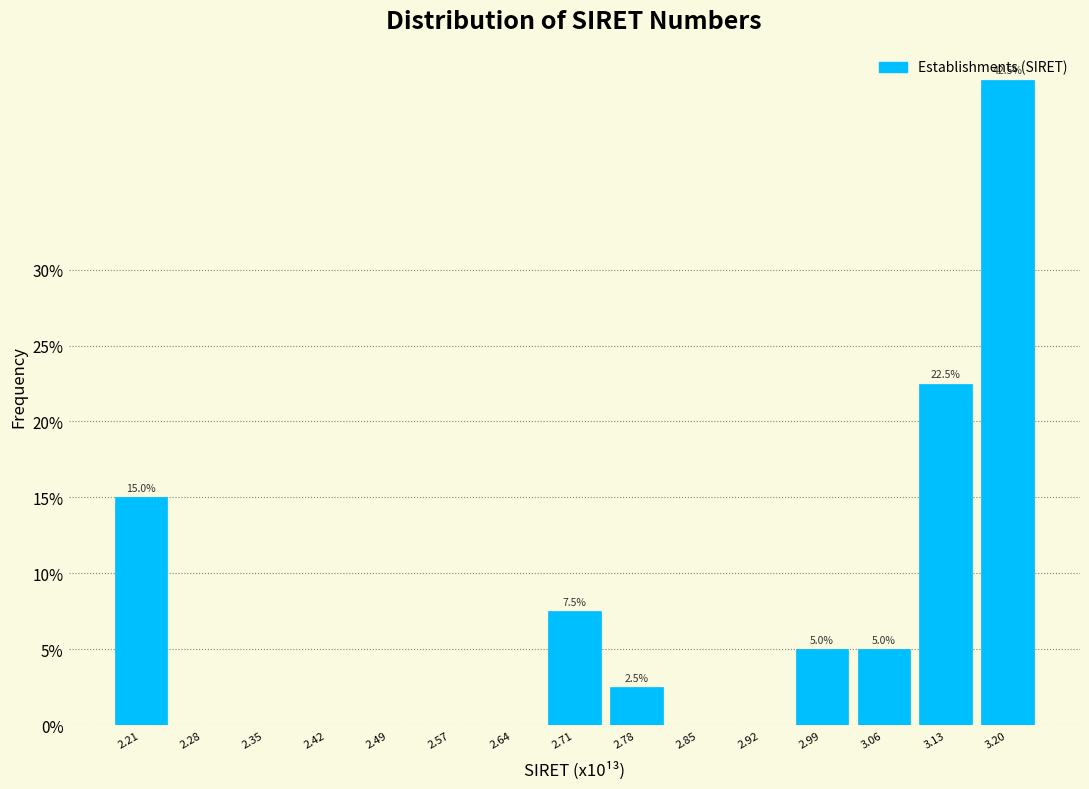

What is the sum of the values at 3.13 and 2.92?

22.5